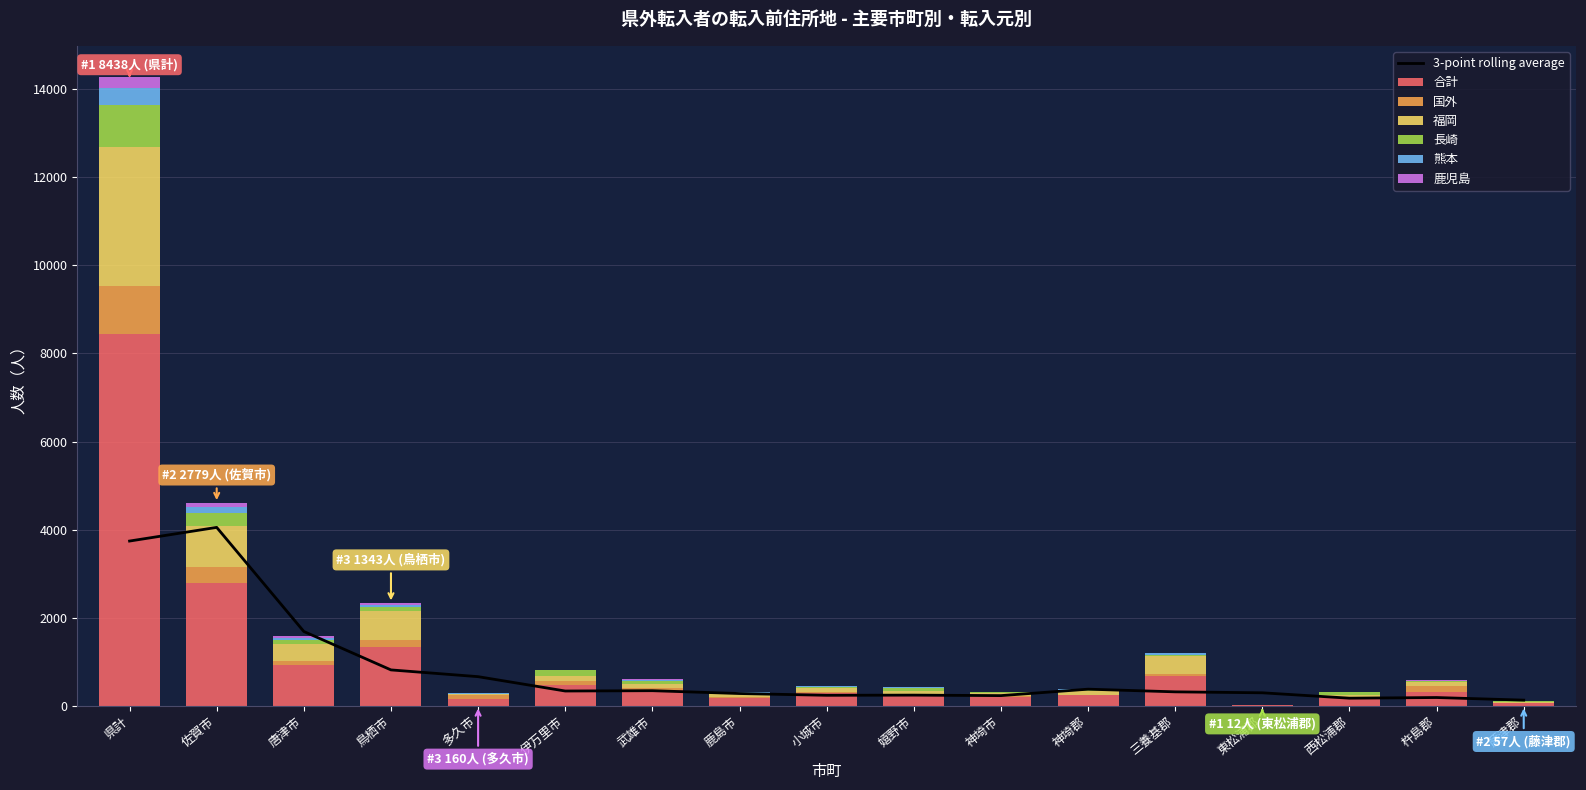

The value of 熊本 at 唐津市 is 15. True or false?

False